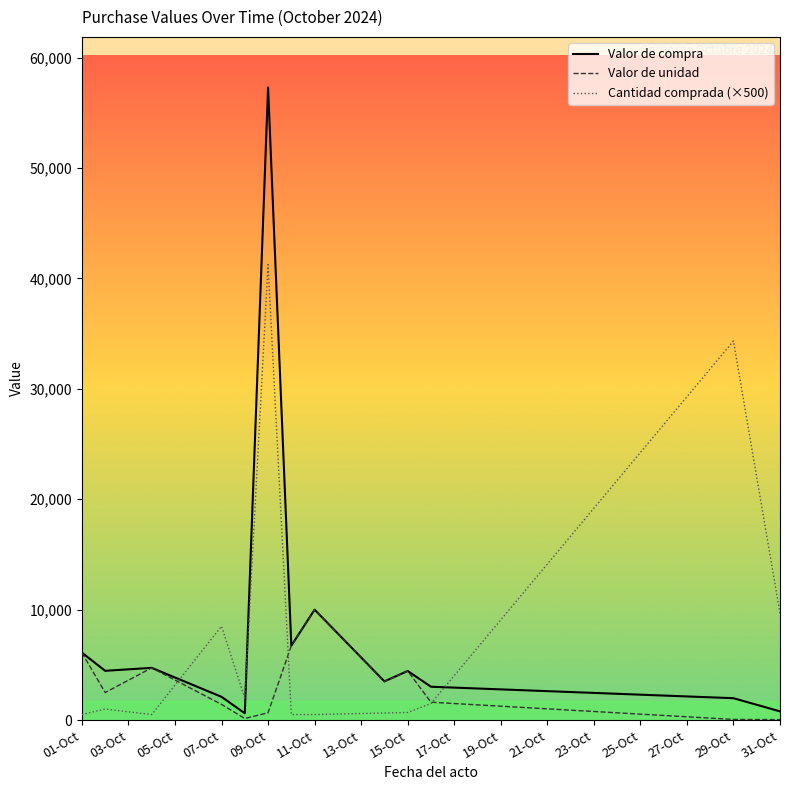

Is this an area chart (filled region under the line)?

No